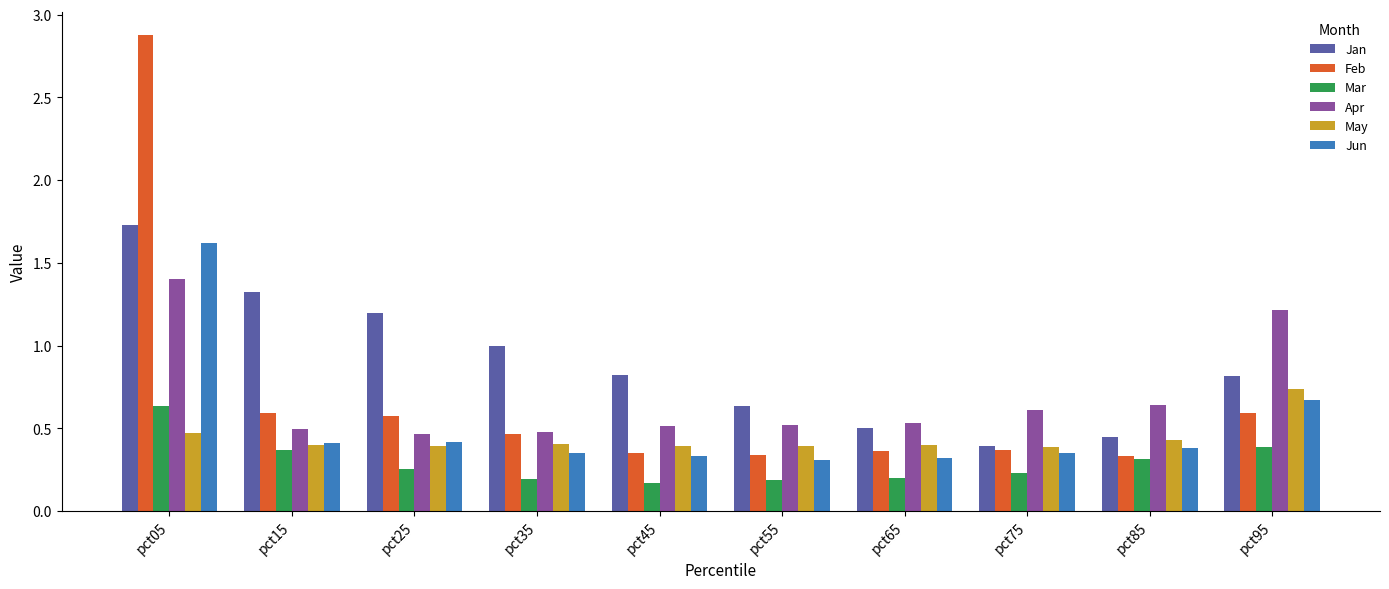

Count the number of data series in this chart.

6